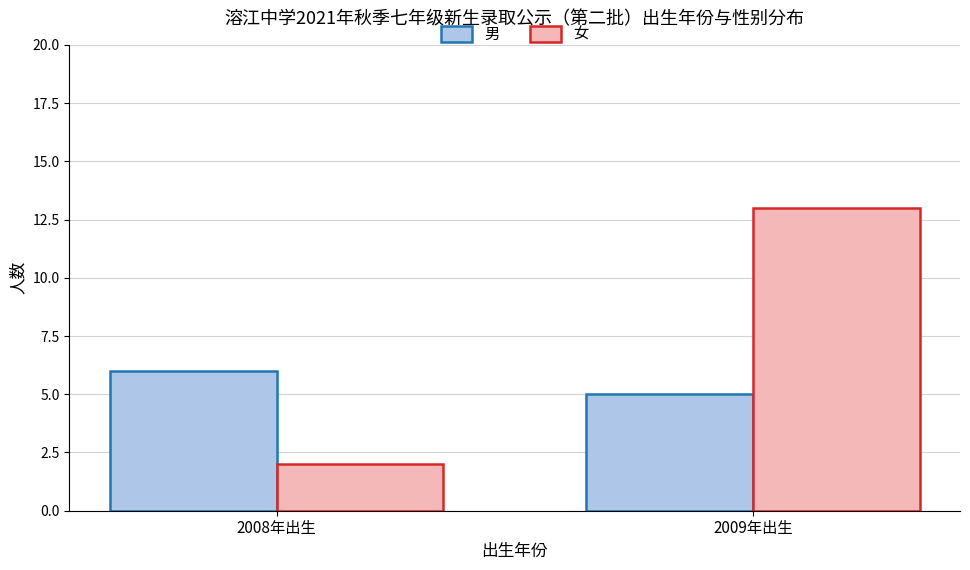

What is the difference between the 女 values at 2009年出生 and 2008年出生?

11